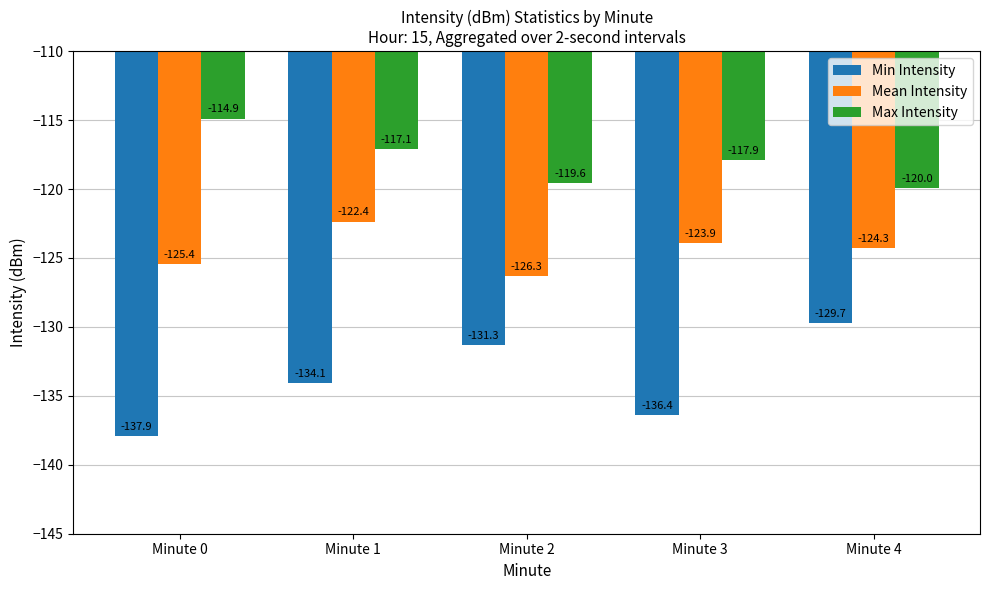

What is the difference between the Mean Intensity values at Minute 0 and Minute 3?

1.5